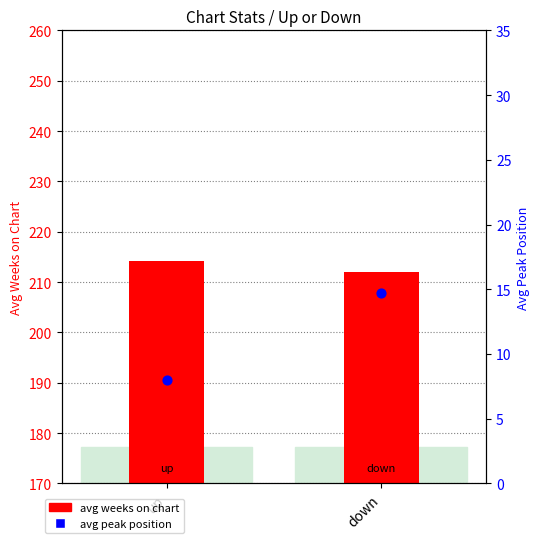

Which series reaches the minimum Y coordinate?

avg peak position